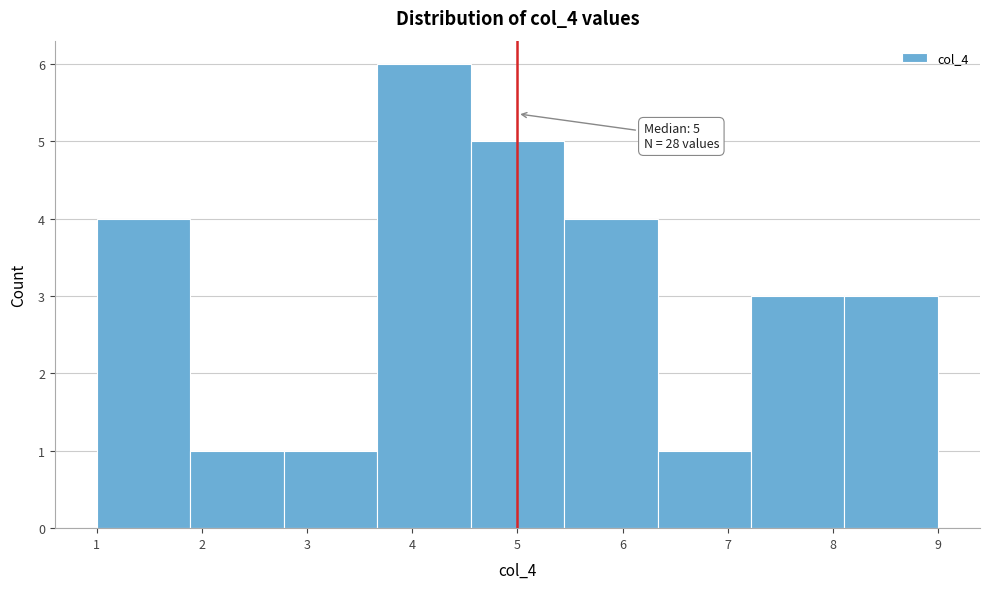

Over which range of the x-axis is the bar tallest?

3.7 to 4.6